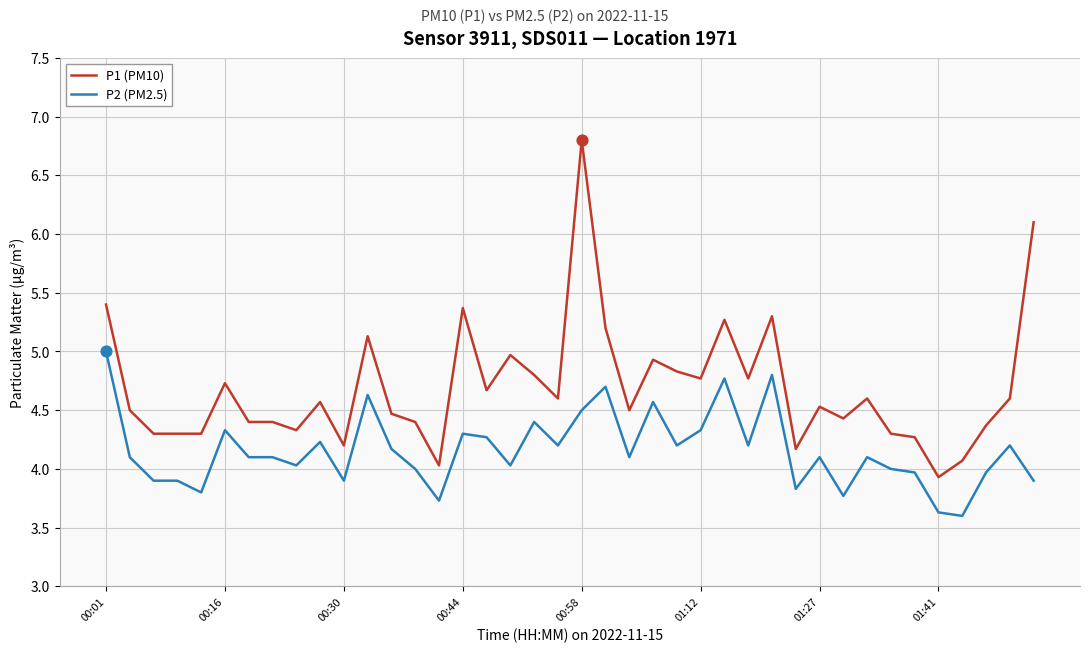

What are all the series names shown in the legend?

P1 (PM10), P2 (PM2.5)